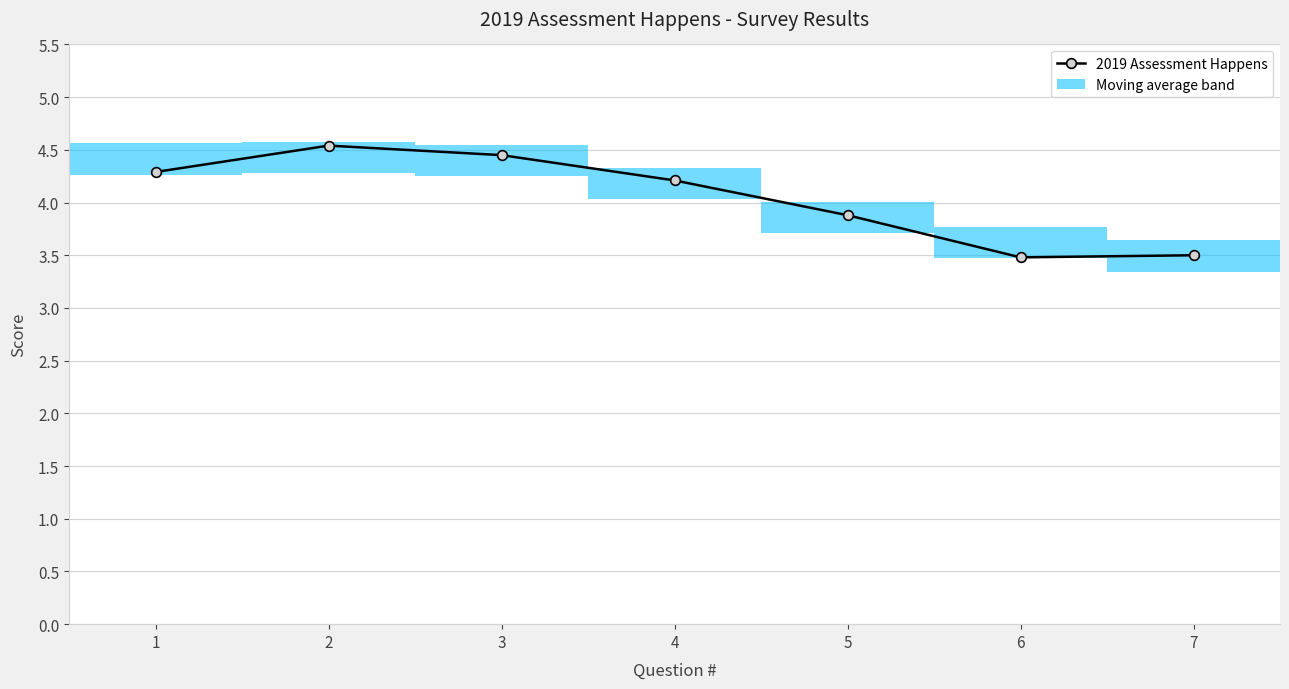

What is the sum of all values?

28.4